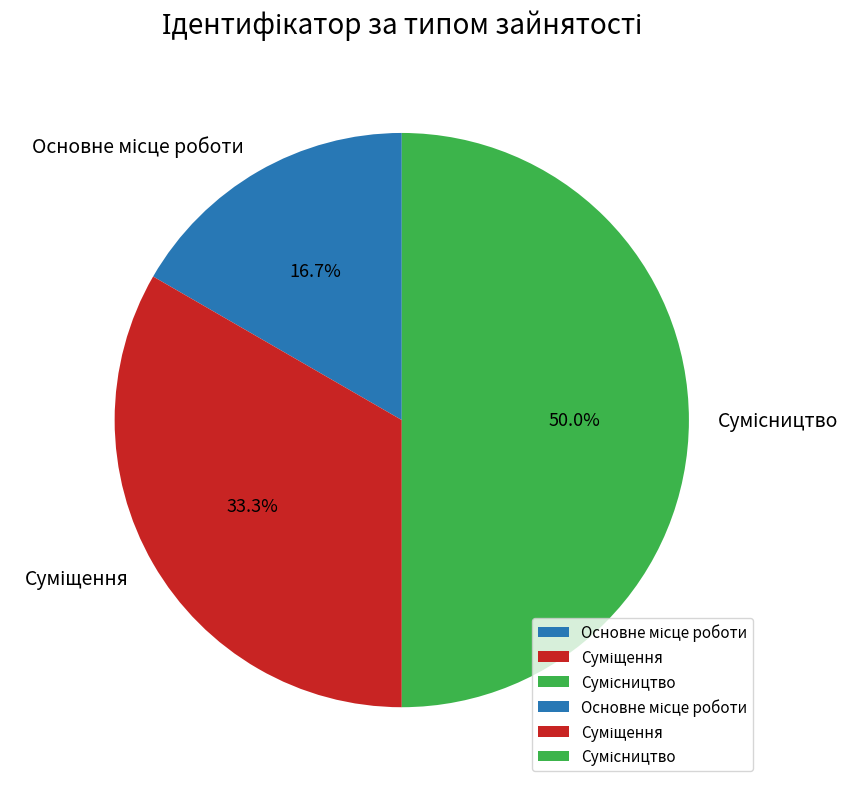

Is it true that Сумісництво is 41% of the pie?

False